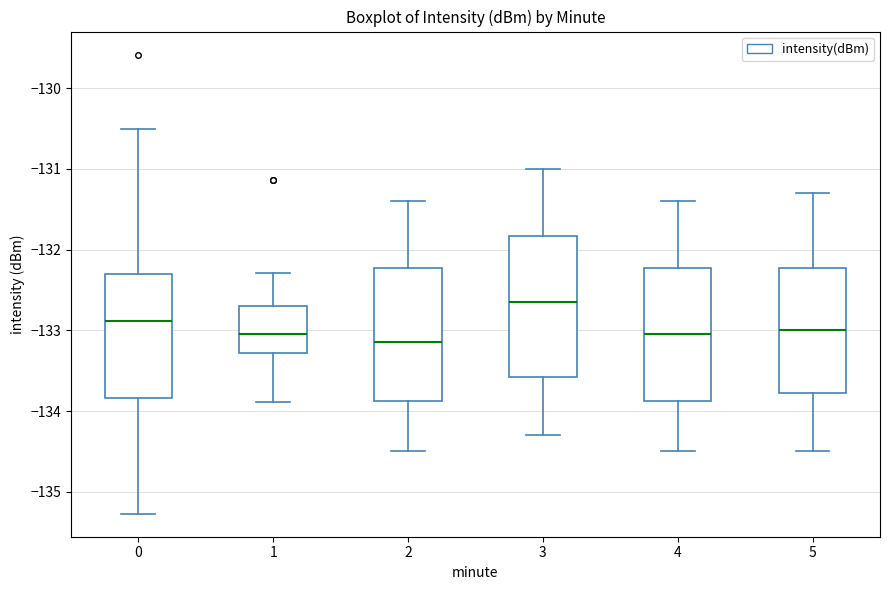

Where does the lower whisker of the box at x = 4 end on the y-axis? The values are not printed on the chart, so give them approximately, as read against the axis.

-134.5